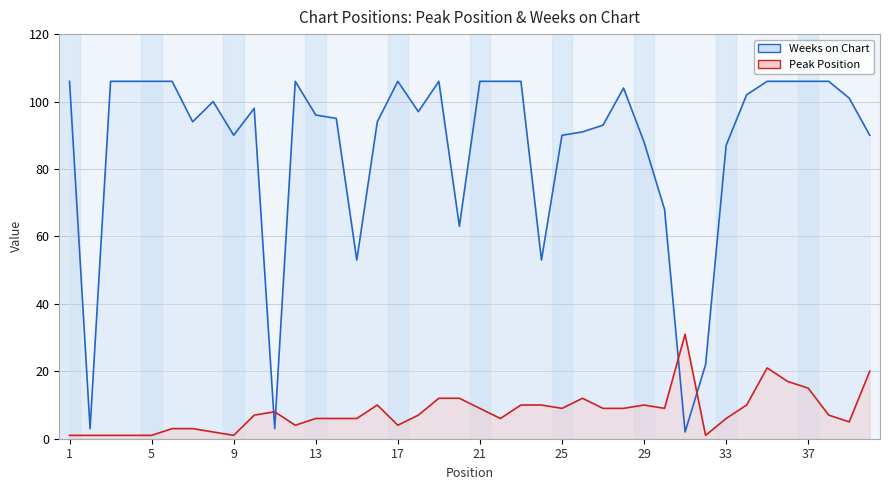

Rank the categories by Peak Position value from lowest to highest.

1, 2, 3, 4, 5, 9, 32, 8, 6, 7, 12, 17, 39, 13, 14, 15, 22, 33, 10, 18, 38, 11, 21, 25, 27, 28, 30, 16, 23, 24, 29, 34, 19, 20, 26, 37, 36, 40, 35, 31